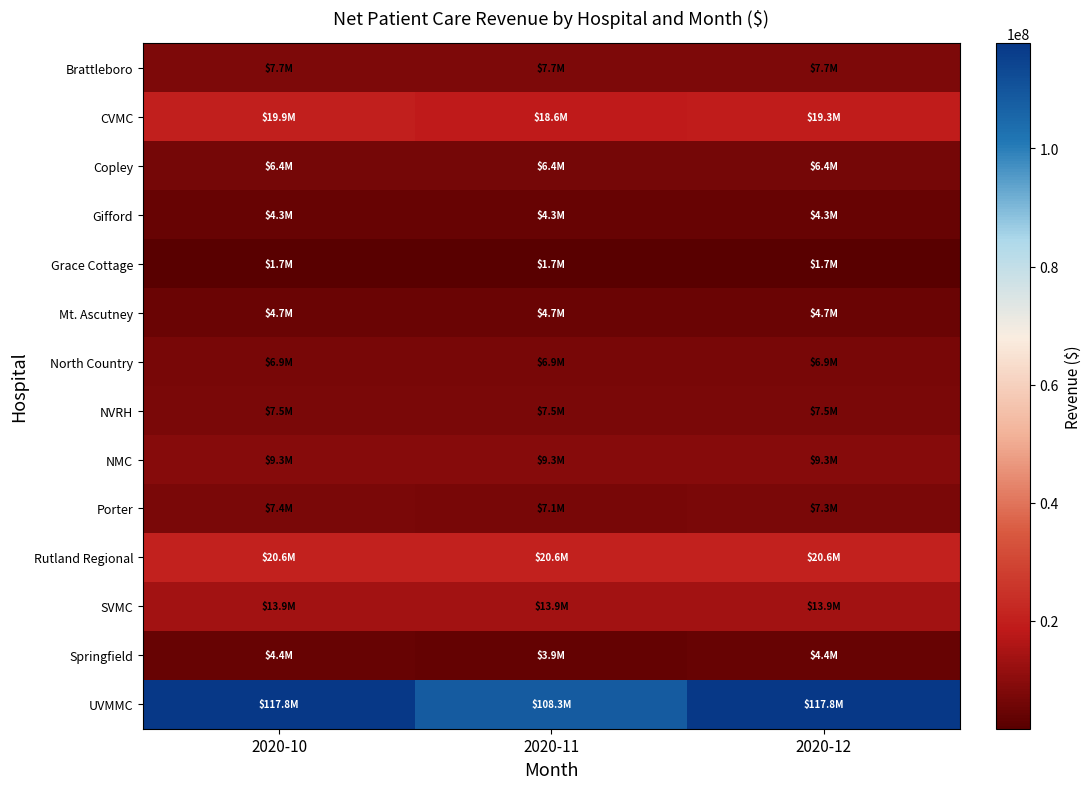

How many distinct data groups are displayed?

14